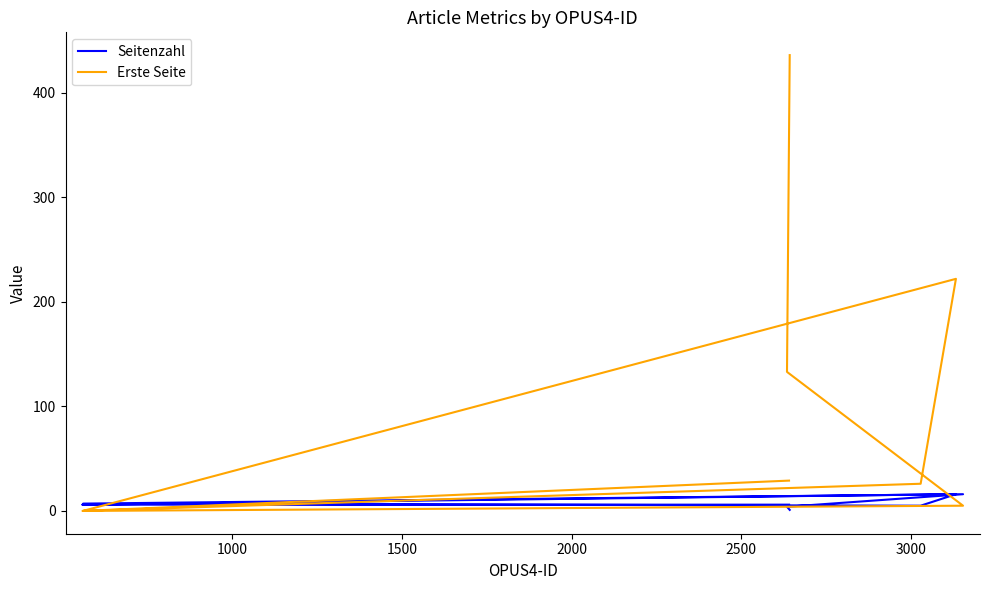

What position from the right is 2500?

5